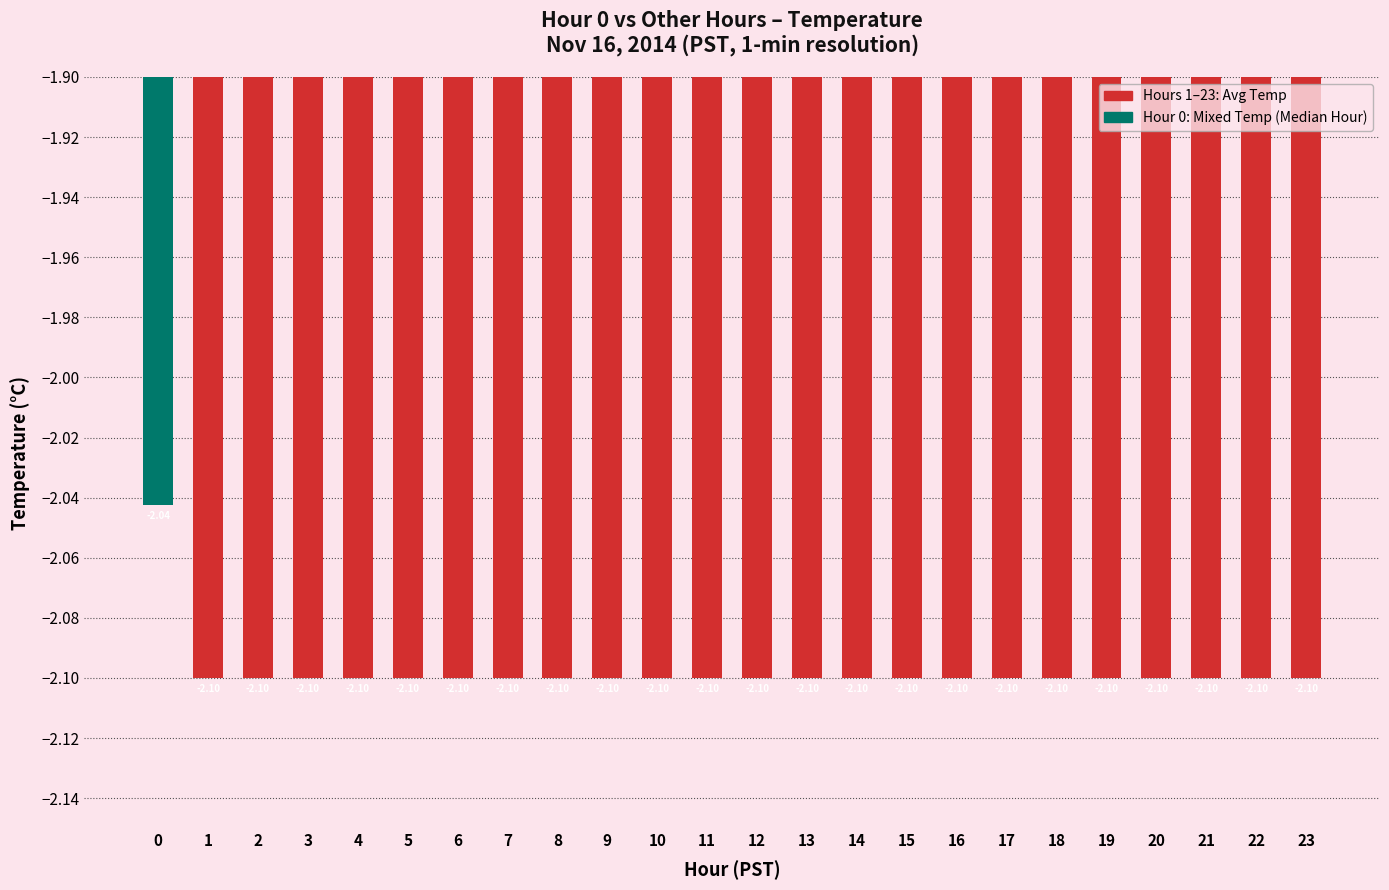

The value at 13 is -2.1. True or false?

True